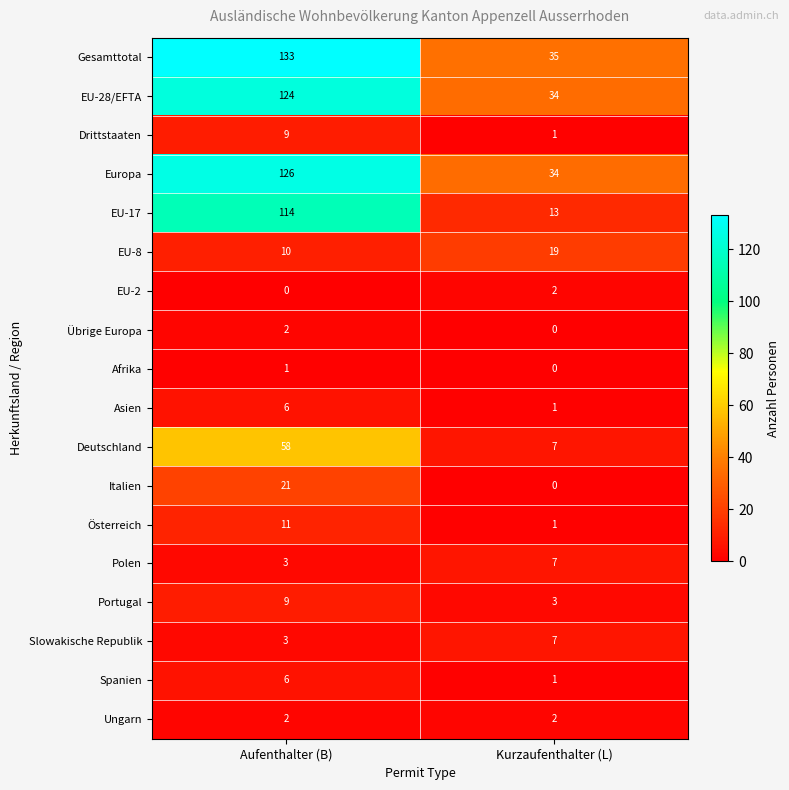

The Spanien series shows 0 at Kurzaufenthalter (L). True or false?

False